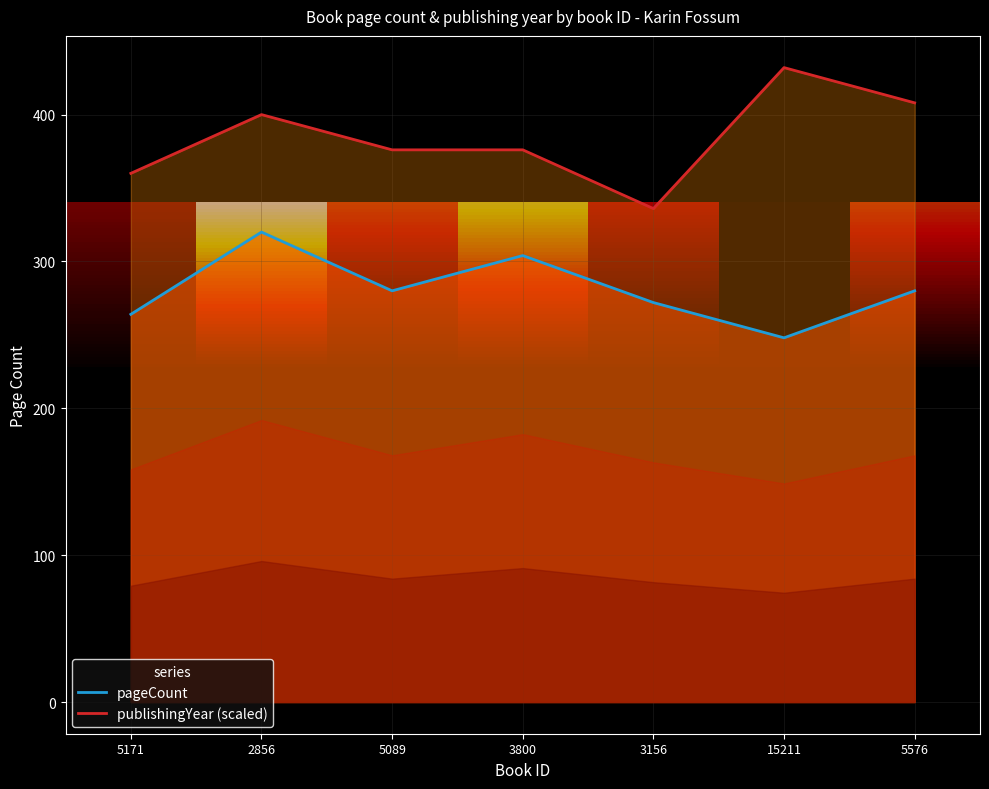

Rank the series by their average value, from highest to lowest.

publishingYear, pageCount